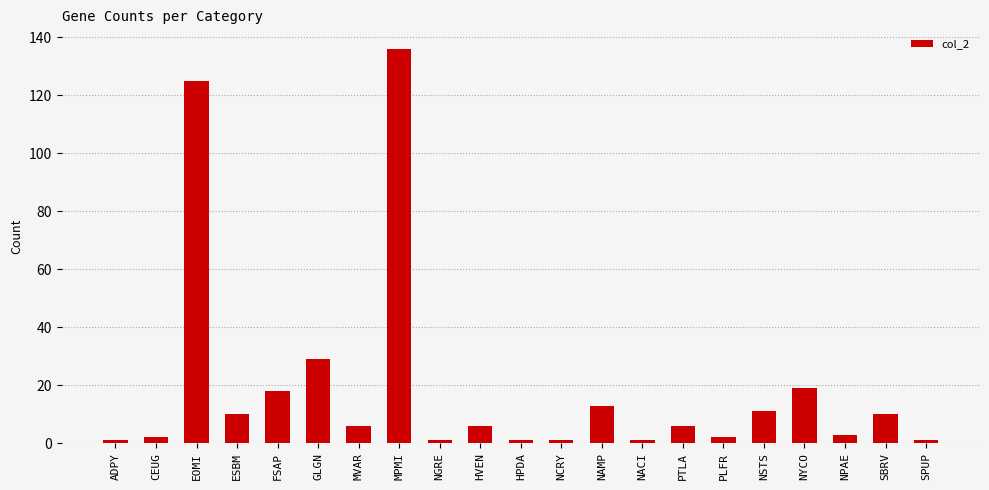

Are the bars grouped side by side (vs. stacked)?

No